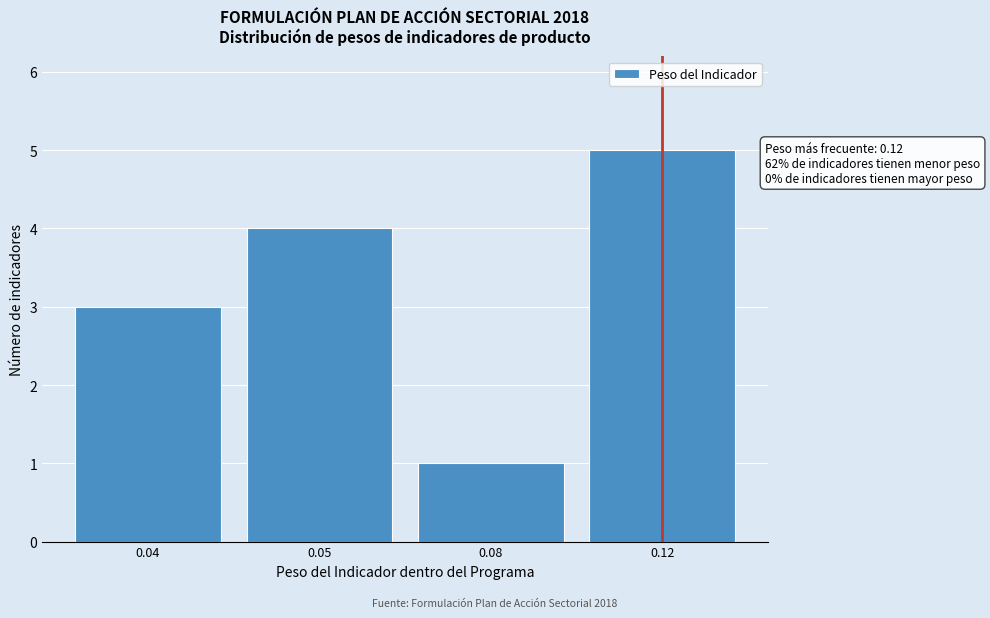

Reading left to right, list all the values displayed in this chart.

3	4	1	5